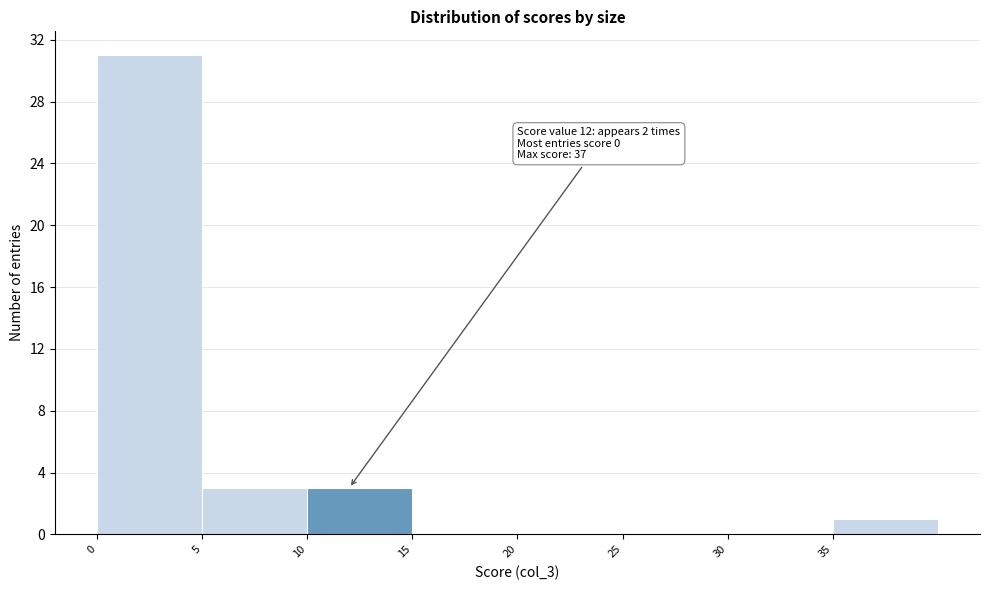

Over which range of the x-axis is the bar tallest?

0 to 5